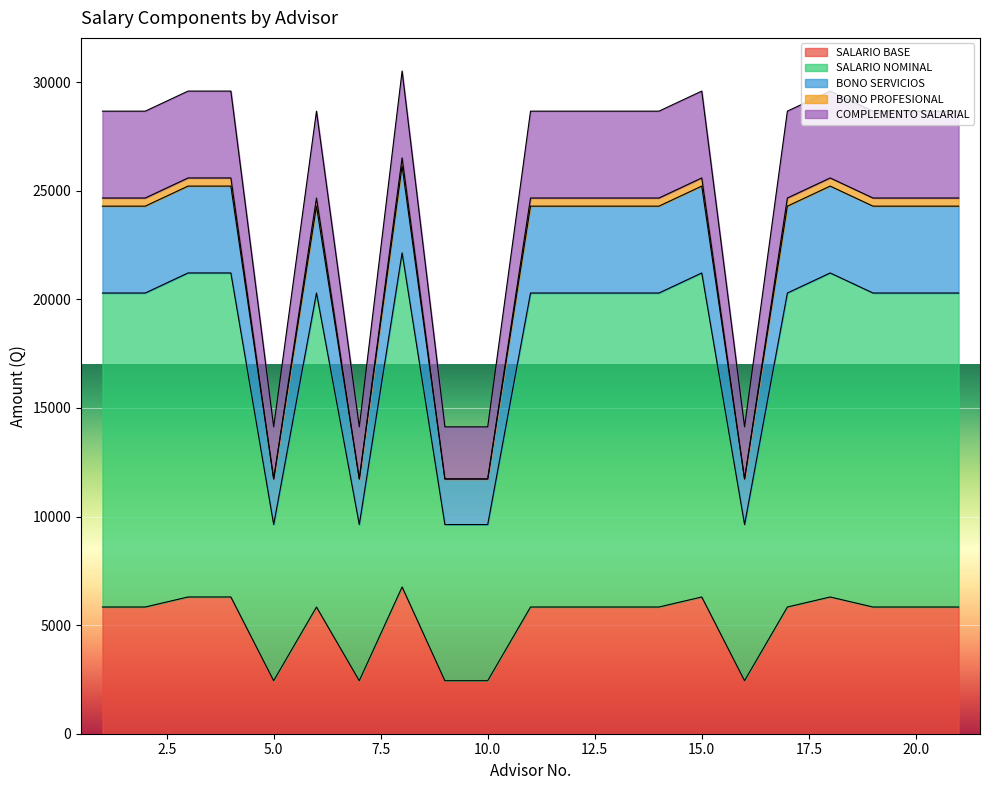

What is the minimum value for SALARIO BASE?

2441